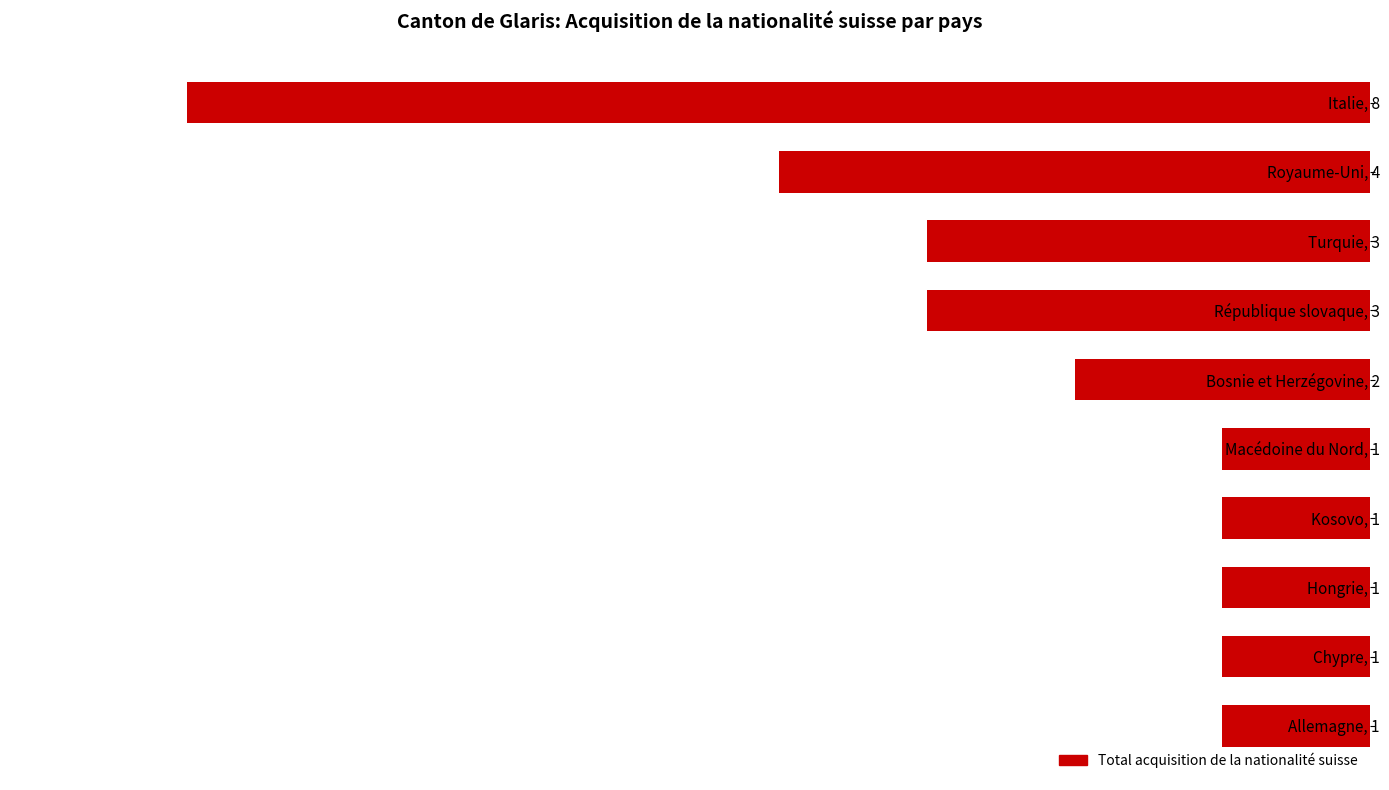

Where is the data nearest to the value -4?

Royaume-Uni, 4